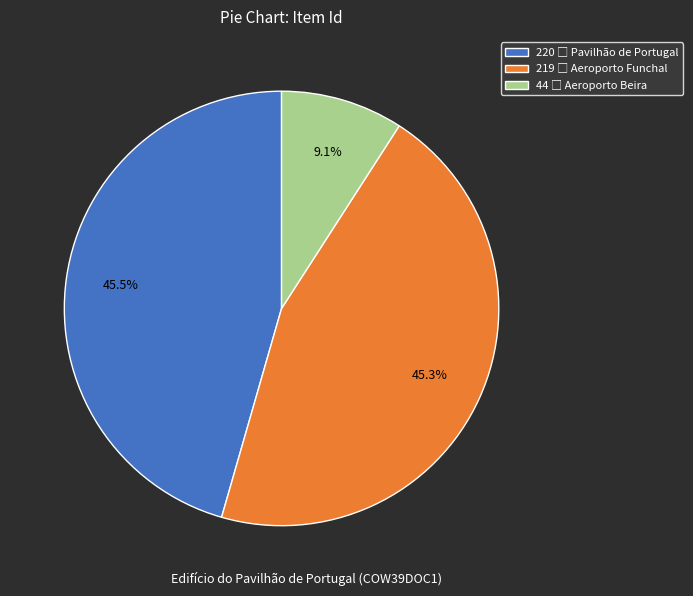

Is there any slice that represents more than half of the pie?

No